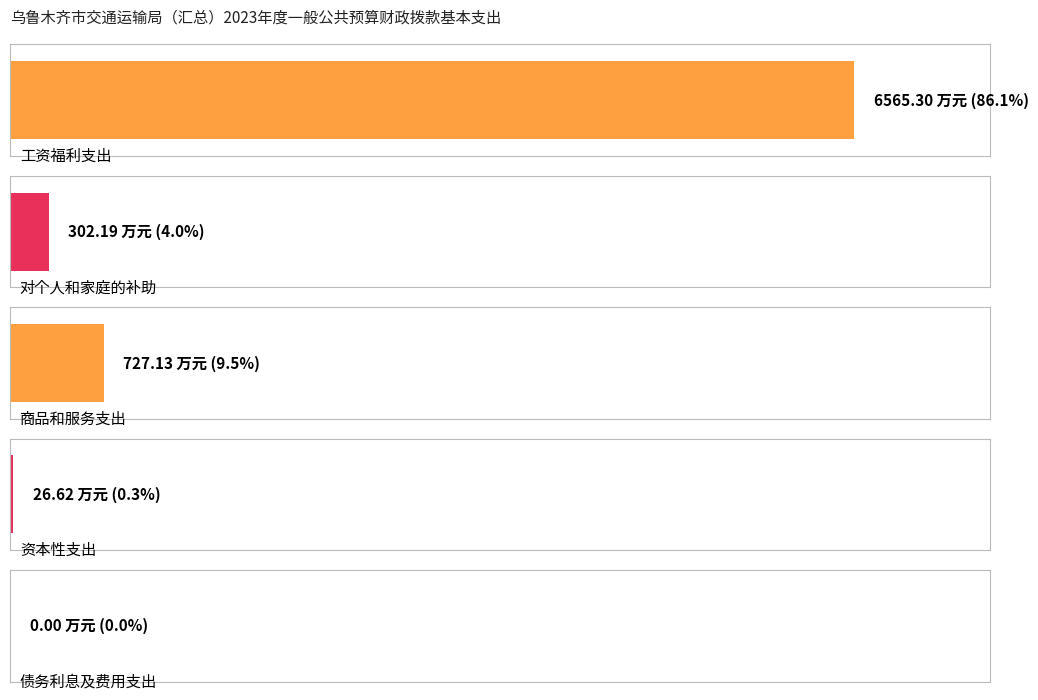

The chart shows a value of 1413.4 at 工资福利支出. True or false?

False